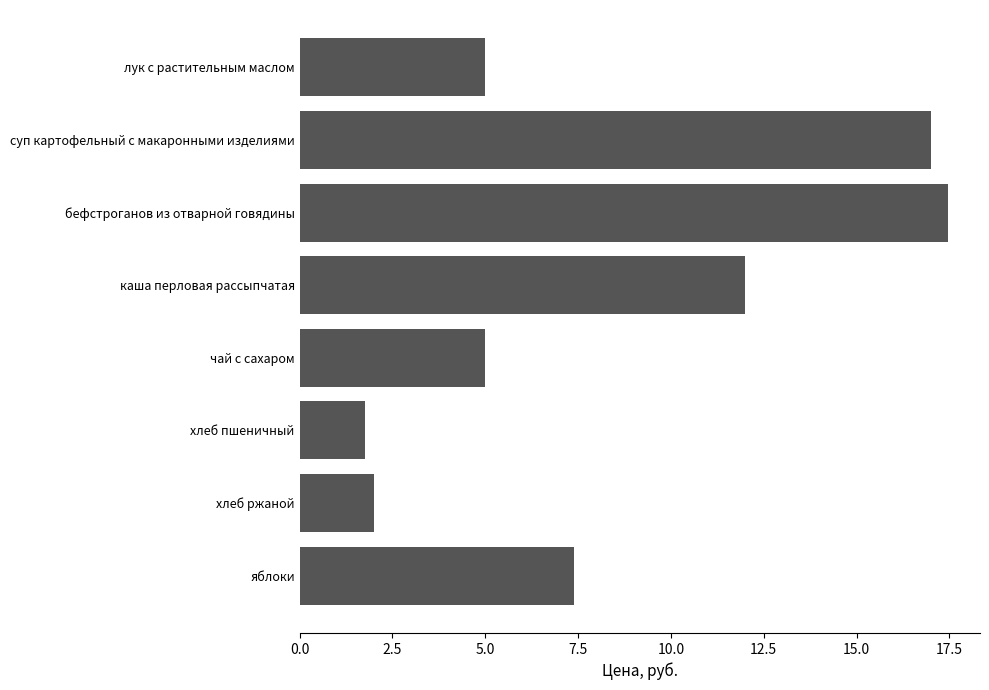

At which label is the value closest to 9?

яблоки